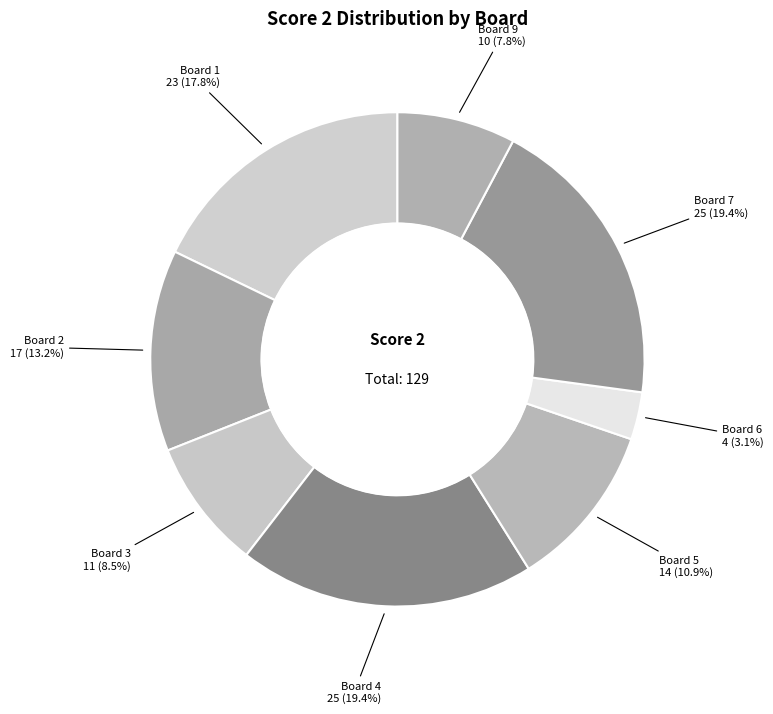

What portion of the pie excludes Board 6?

96.9%